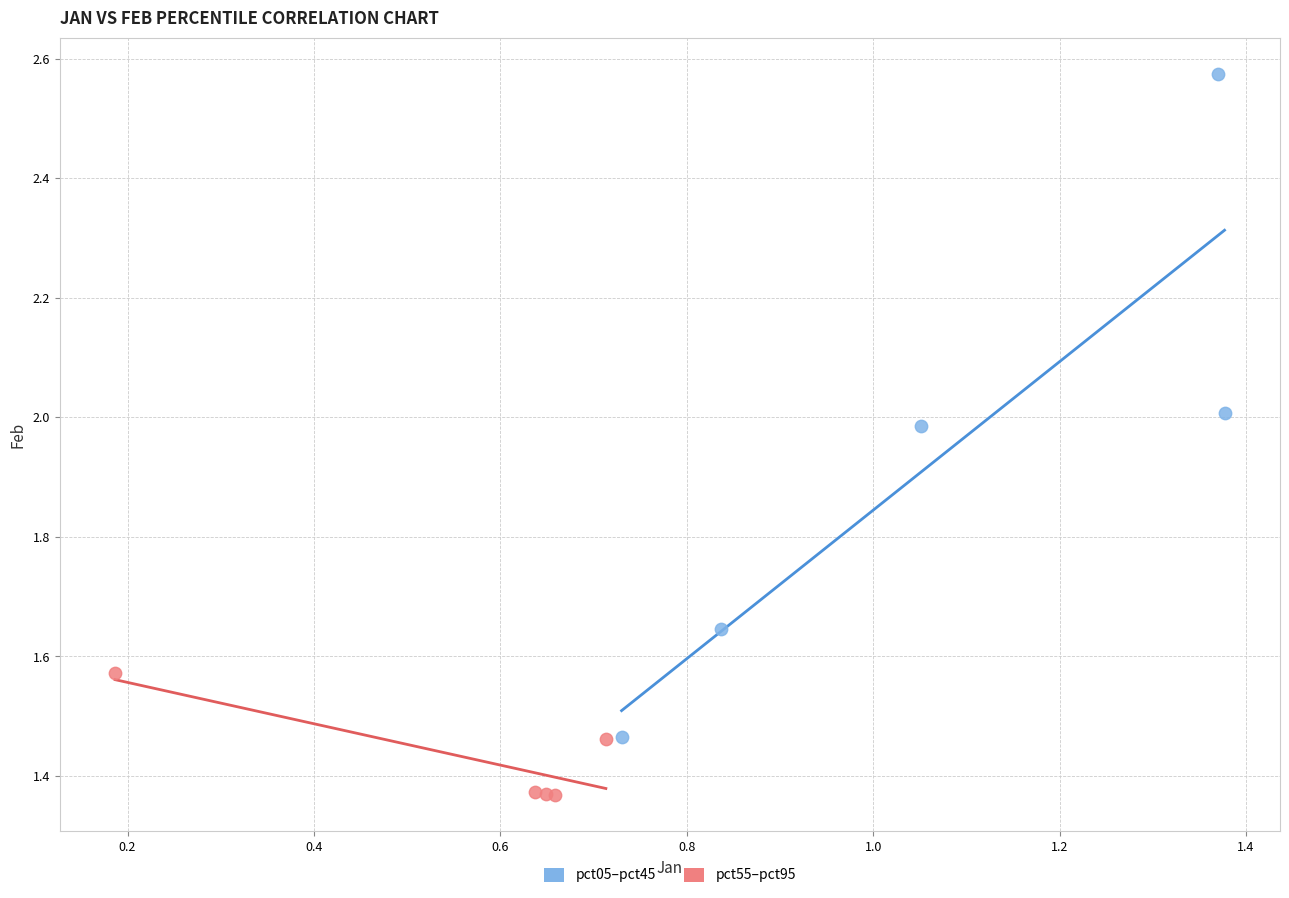

Which series has the largest Y range (max minus min)?

pct05–pct45